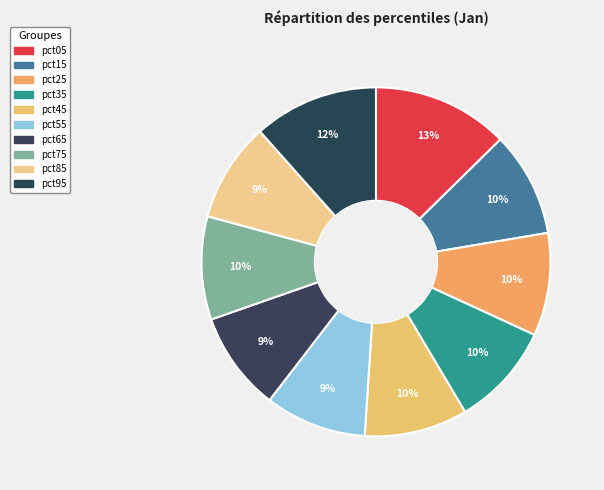

Count the number of slices in the pie.

10